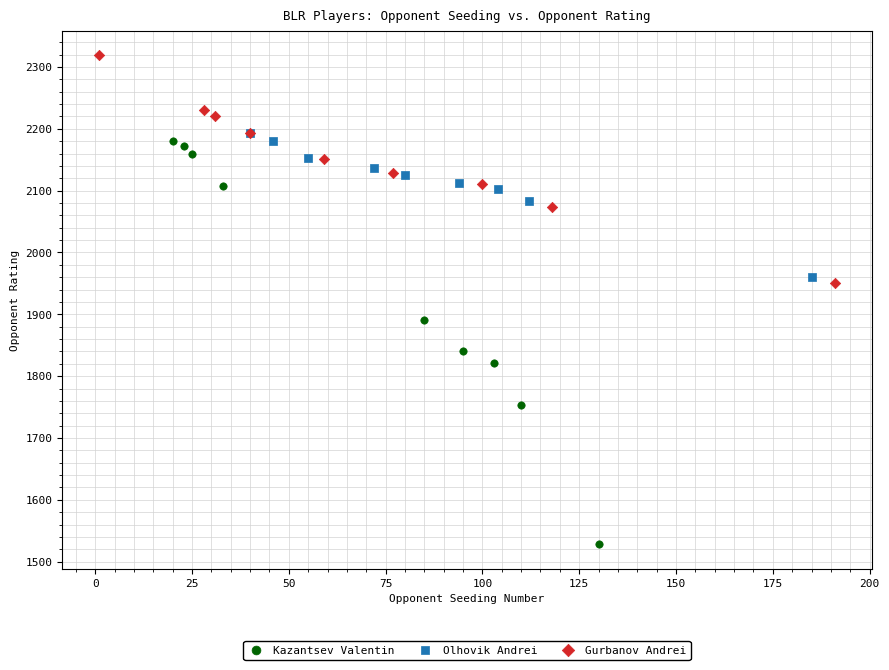

Which series reaches the minimum Y coordinate?

Kazantsev Valentin